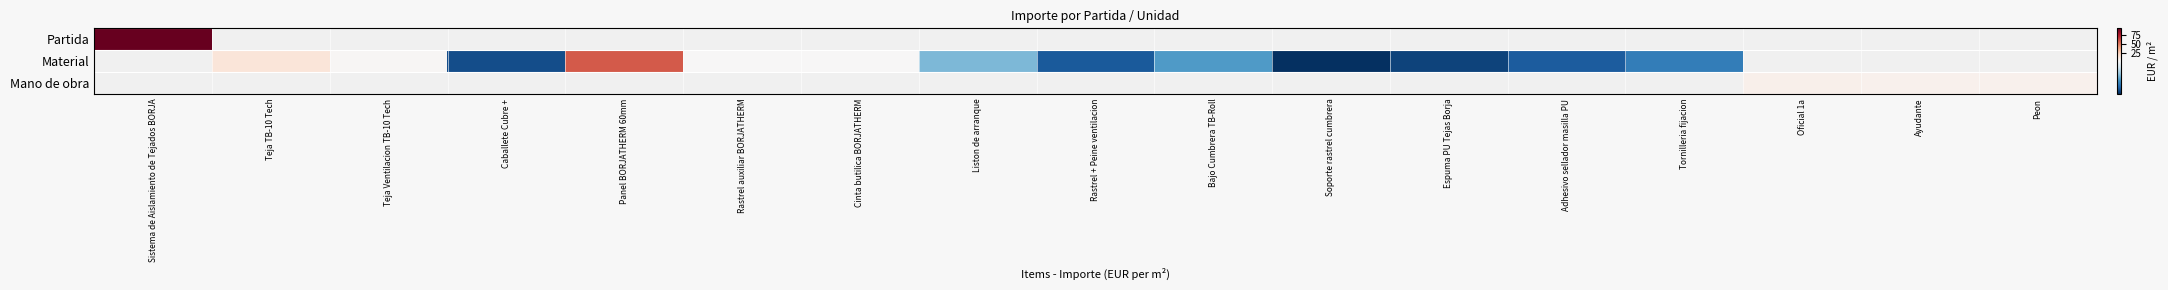

Read the Material value at Soporte rastrel cumbrera.

0.1